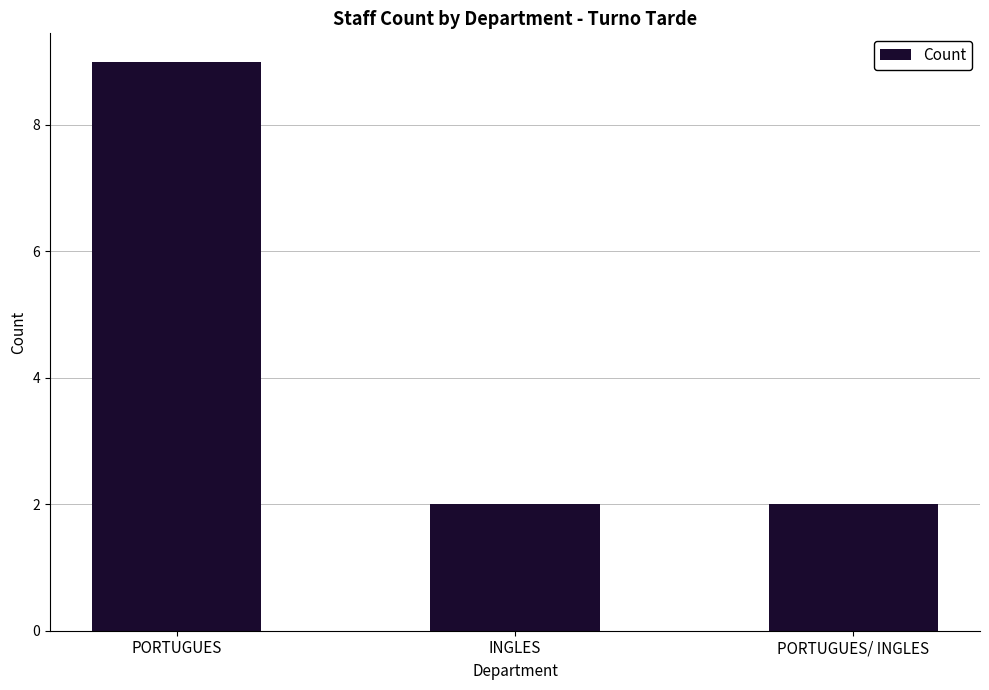

Is it true that the value at PORTUGUES is 4?

False